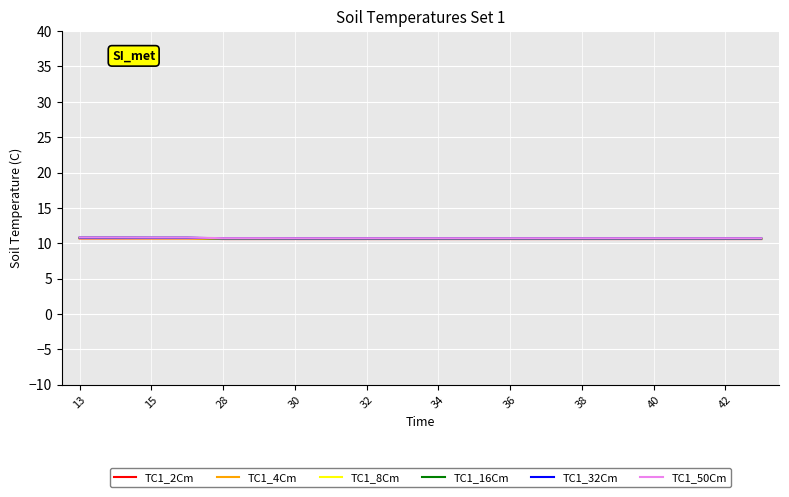

At how many categories does at least one series exceed 10?

20